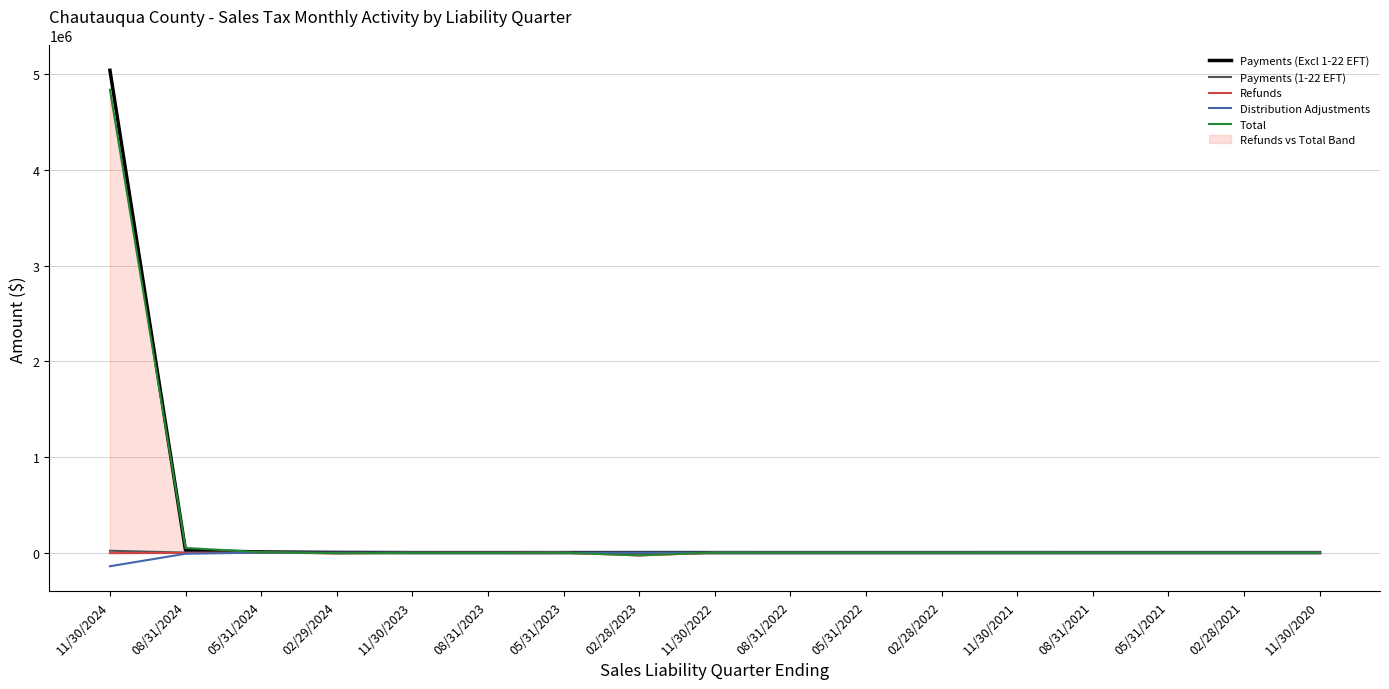

How many lines are shown in the chart?

5